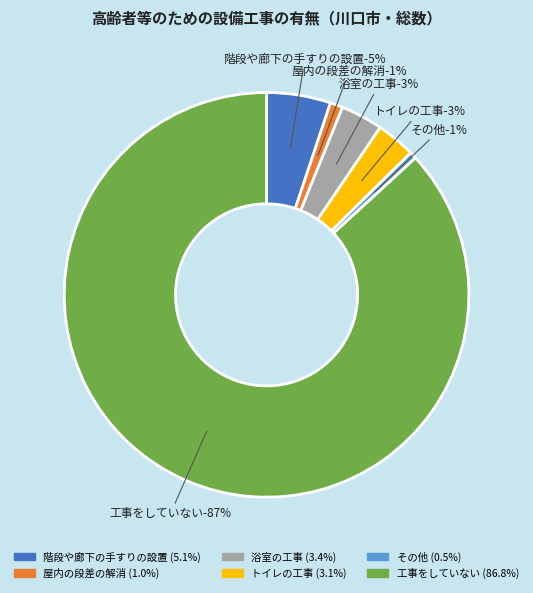

To the nearest percent, what portion does トイレの工事 represent?

3%